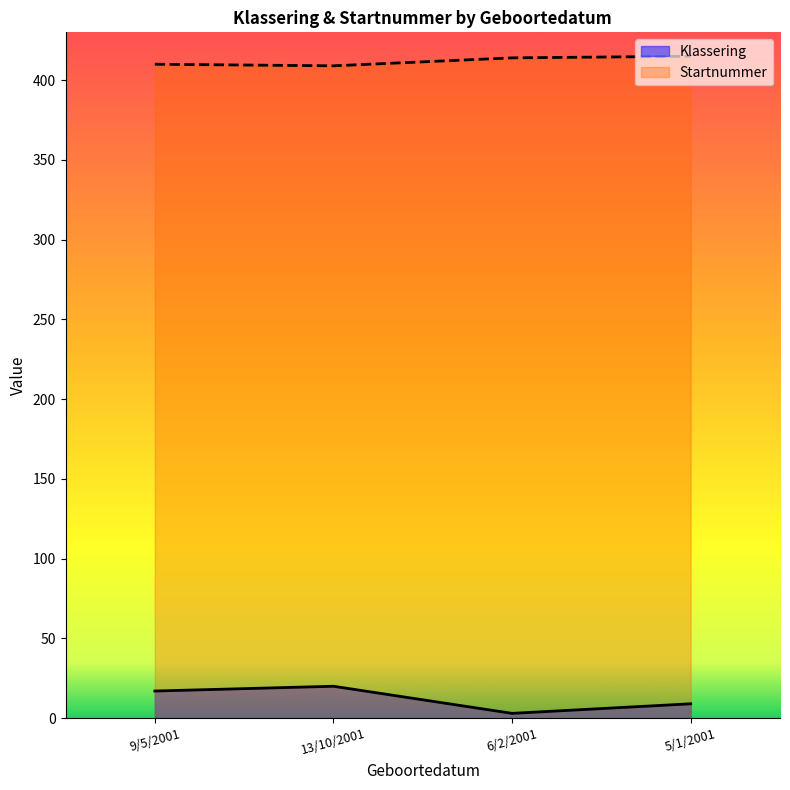

True or false: Klassering and Startnummer intersect in this chart.

False